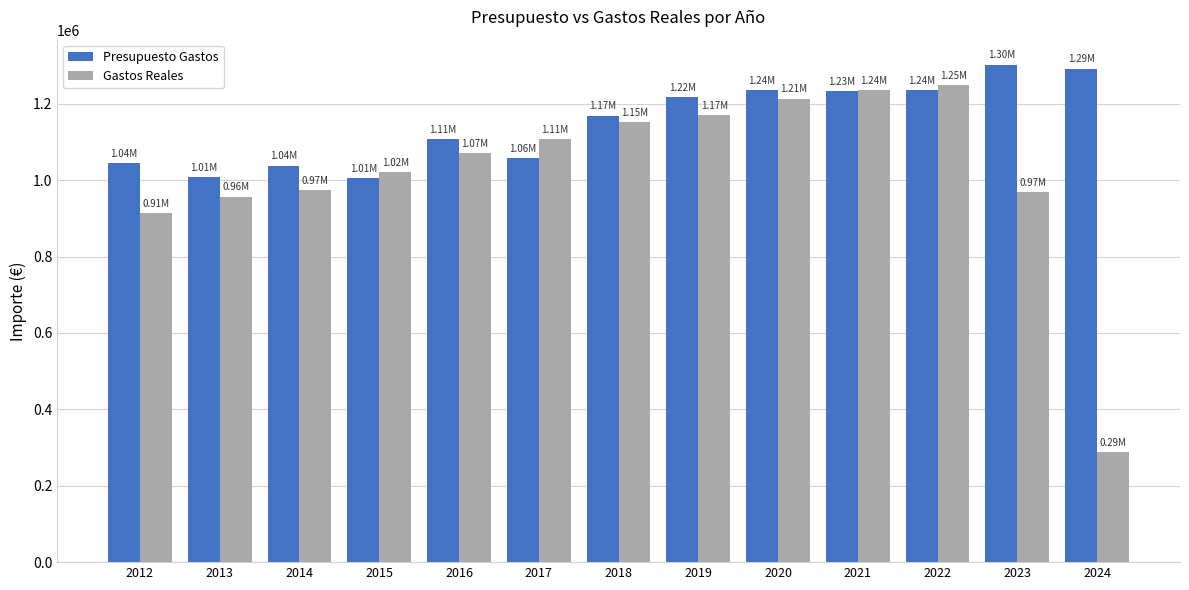

At how many categories does at least one series exceed 942525?

13